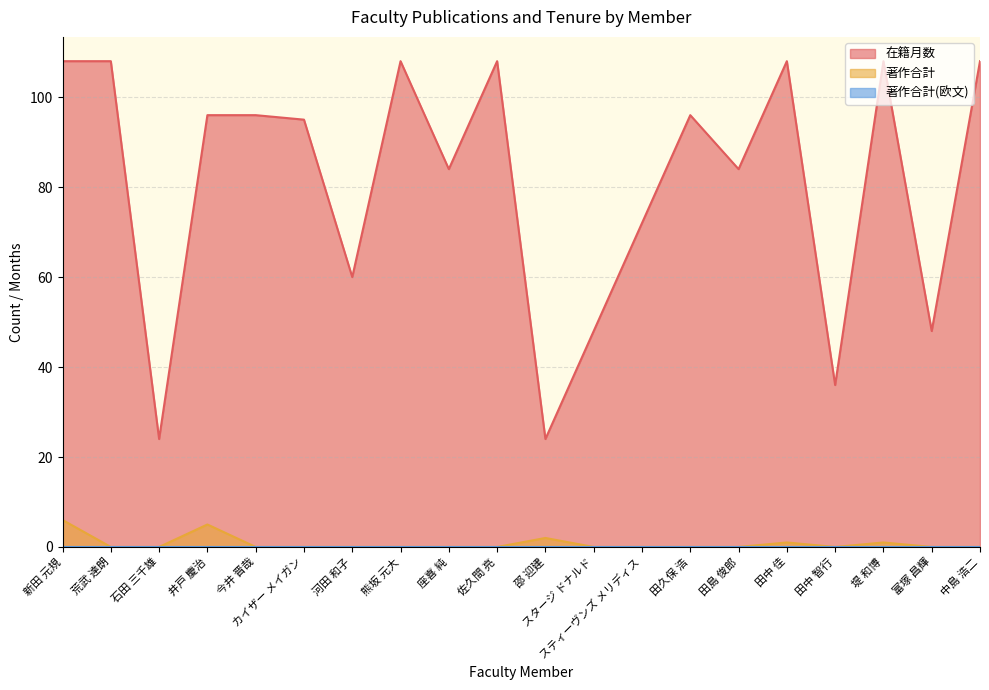

How many lines are shown in the chart?

3